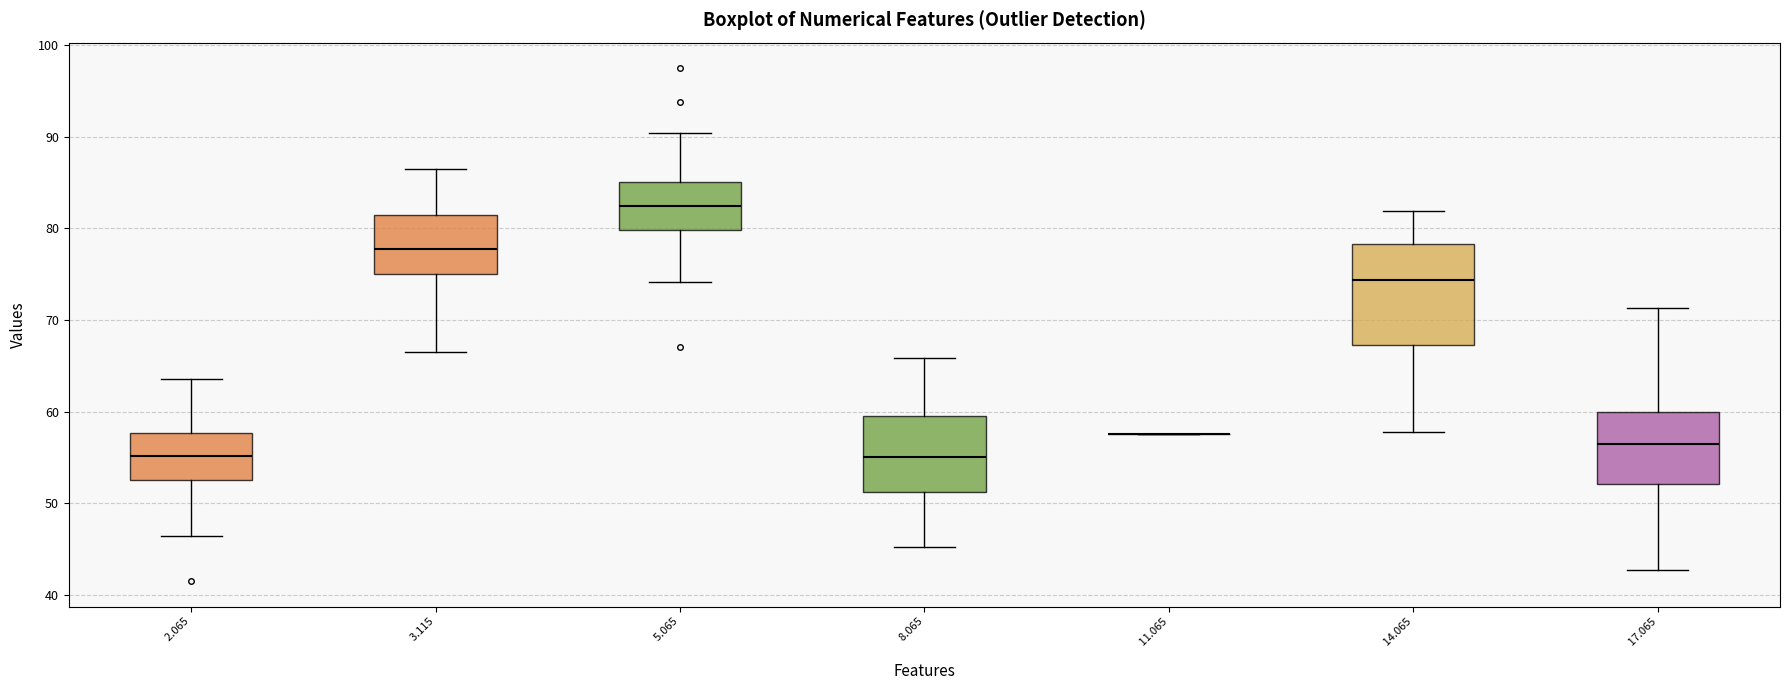

Reading left to right, transcribe this box plot: for each box, give where its median line is, the range the box spans, and where its two whiskers end, as read against the y-axis. The values are not printed on the chart, so give them approximately, as read against the axis.

2.065: median 55, box 53 to 58, whiskers 46 to 64
3.115: median 78, box 75 to 82, whiskers 67 to 87
5.065: median 83, box 80 to 85, whiskers 74 to 90
8.065: median 55, box 51 to 60, whiskers 45 to 66
11.065: box collapsed to a line at 58, whiskers 58 to 58
14.065: median 74, box 67 to 78, whiskers 58 to 82
17.065: median 56, box 52 to 60, whiskers 43 to 71